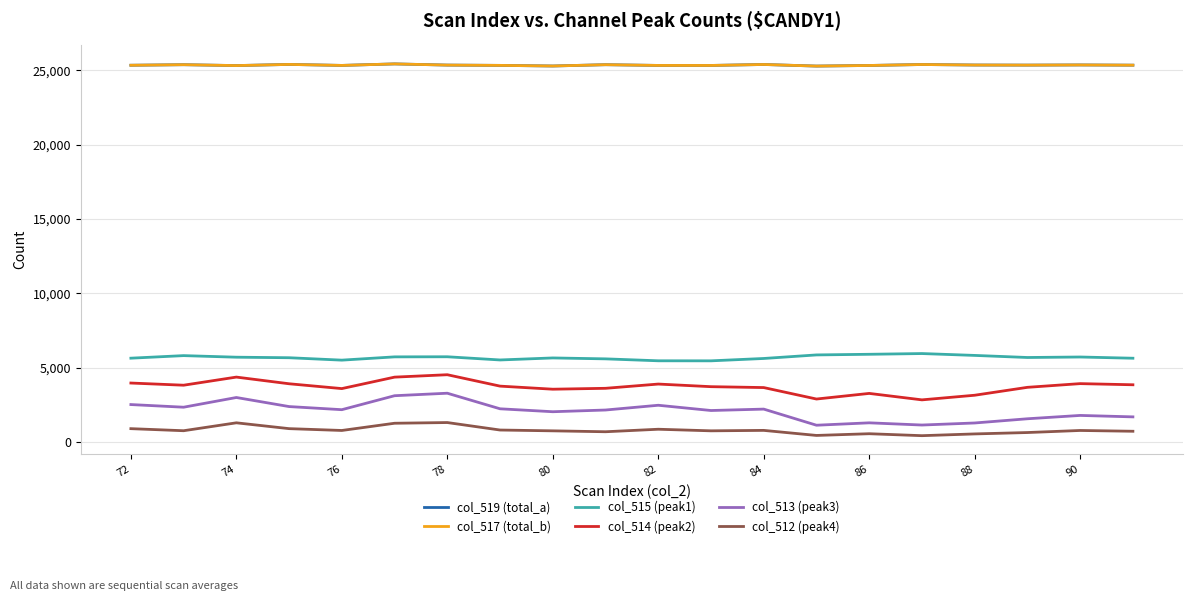

Does the chart display data point markers on the line(s)?

No